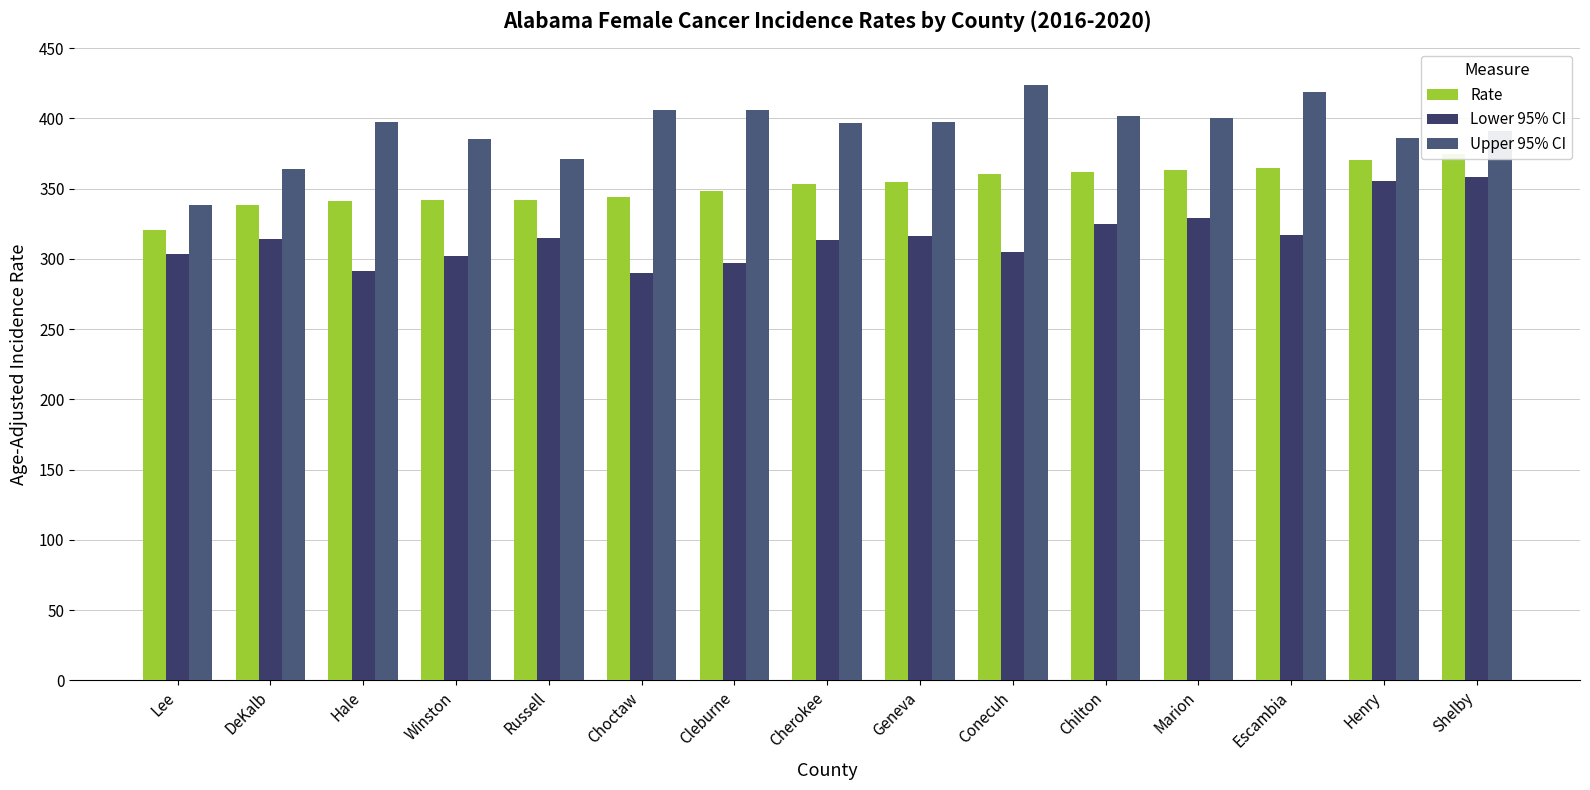

What is the lowest value of the Lower 95% CI series?

289.9